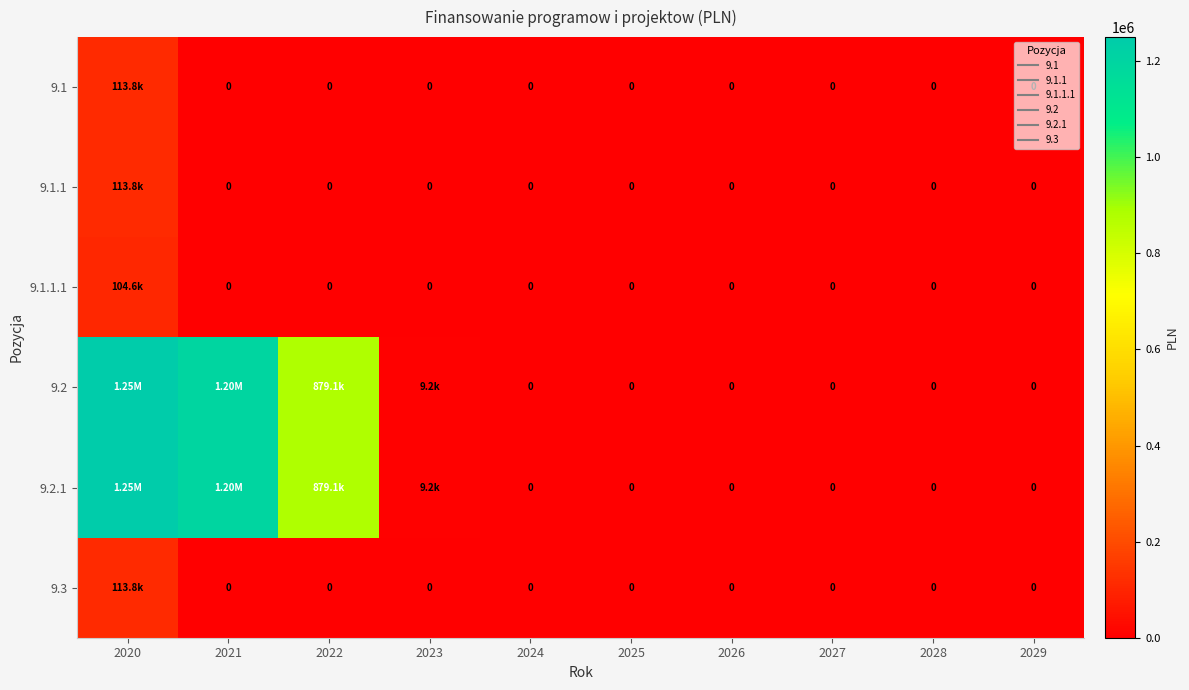

True or false: 9.1 has a value of 0.0 at 2022.

True